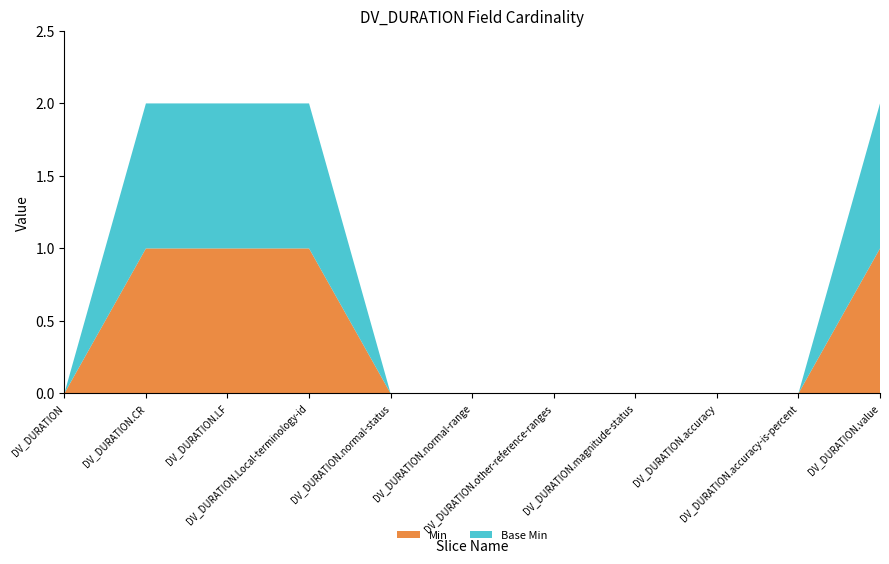

Reading right to left, extract all data points from this chart.

Min: 1	0	0	0	0	0	0	1	1	1	0
Base Min: 1	0	0	0	0	0	0	1	1	1	0